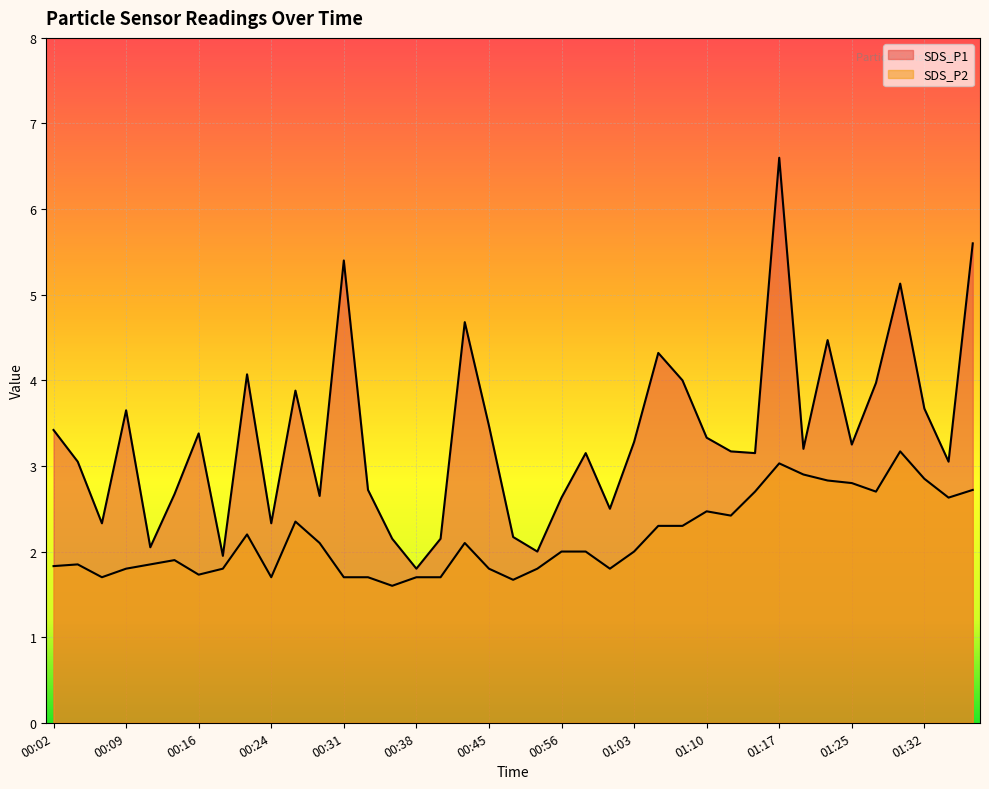

At which label is SDS_P1 closest to 4?

01:08